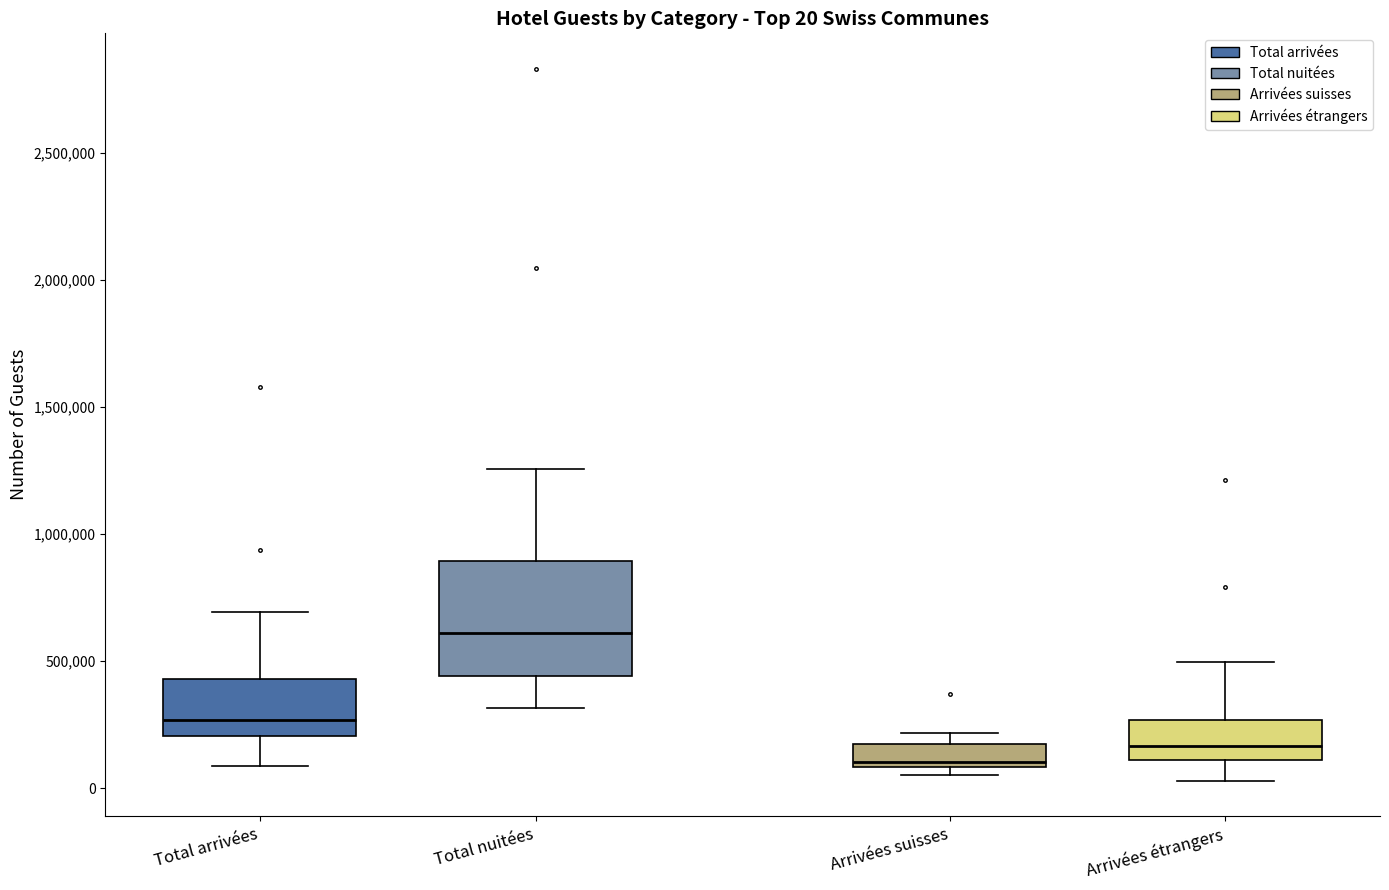

Which box's median line is the lowest?

Arrivées suisses